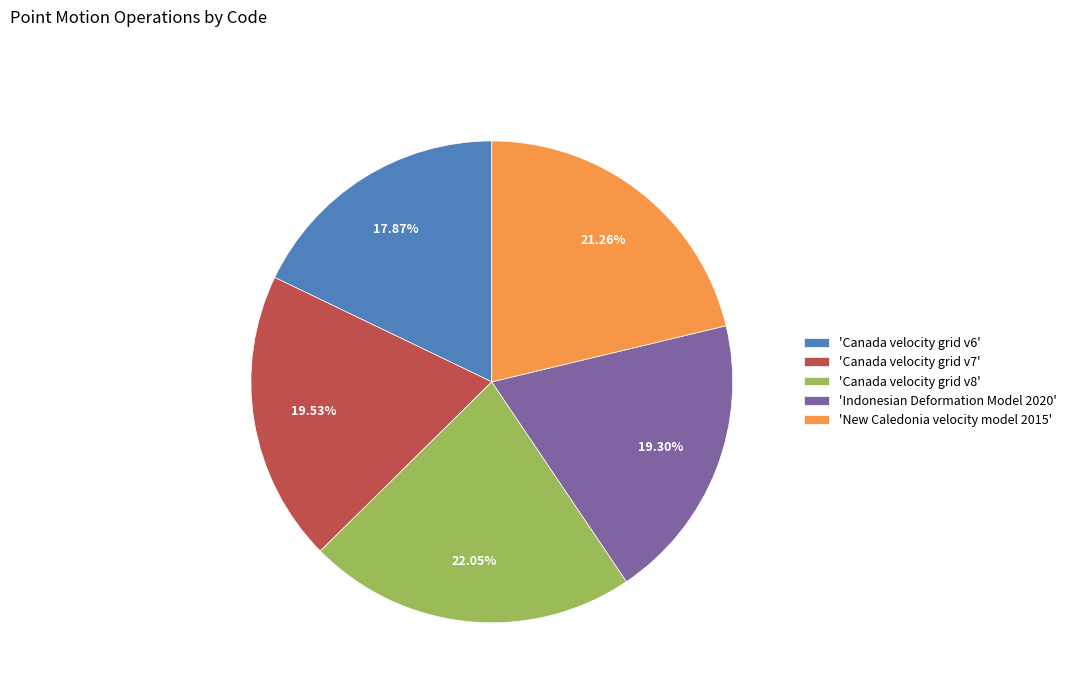

Which category has the biggest portion of the pie?

'Canada velocity grid v8'